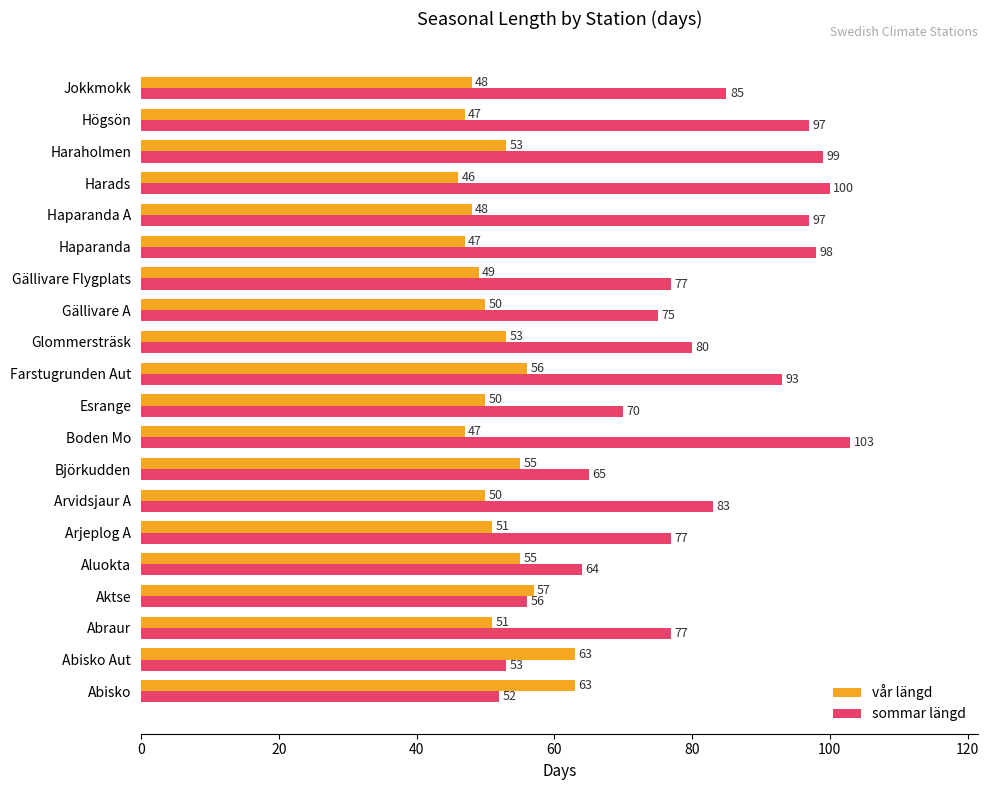

List the series in order of their overall mean, highest first.

sommar längd, vår längd